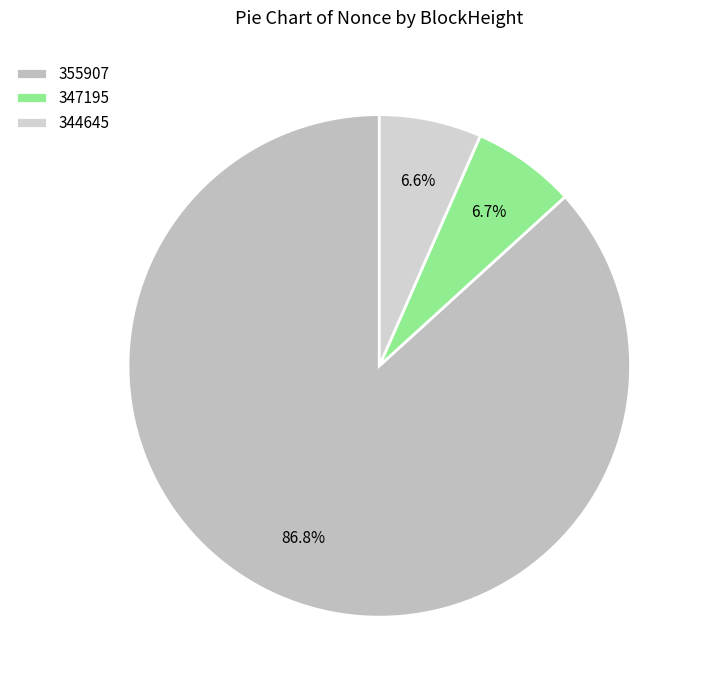

Is there any slice that represents more than half of the pie?

Yes